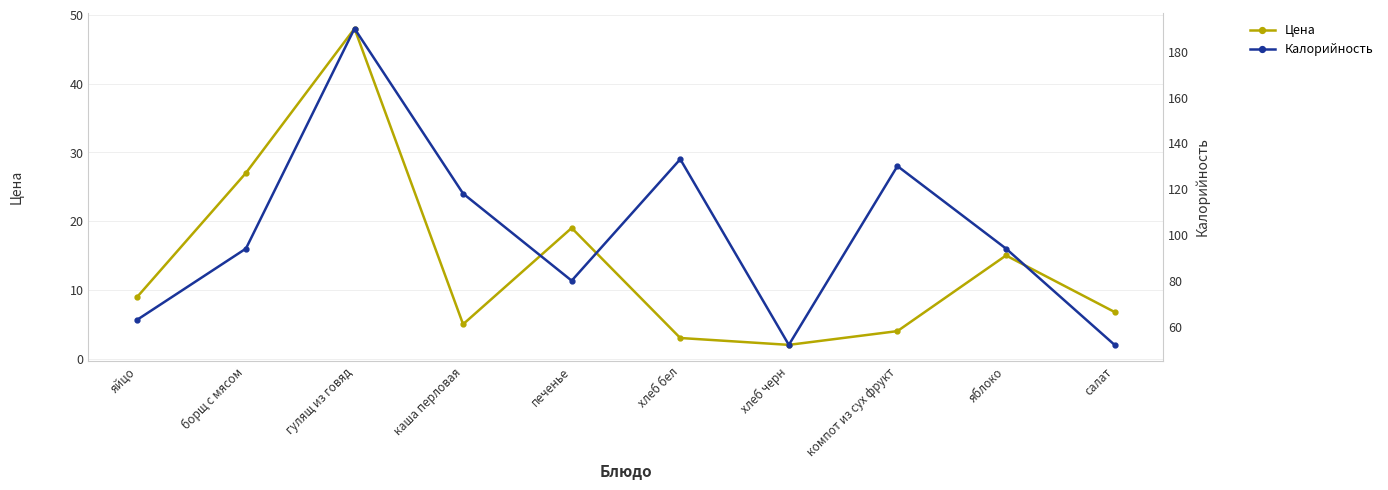

True or false: Цена and Калорийность cross at least once.

False